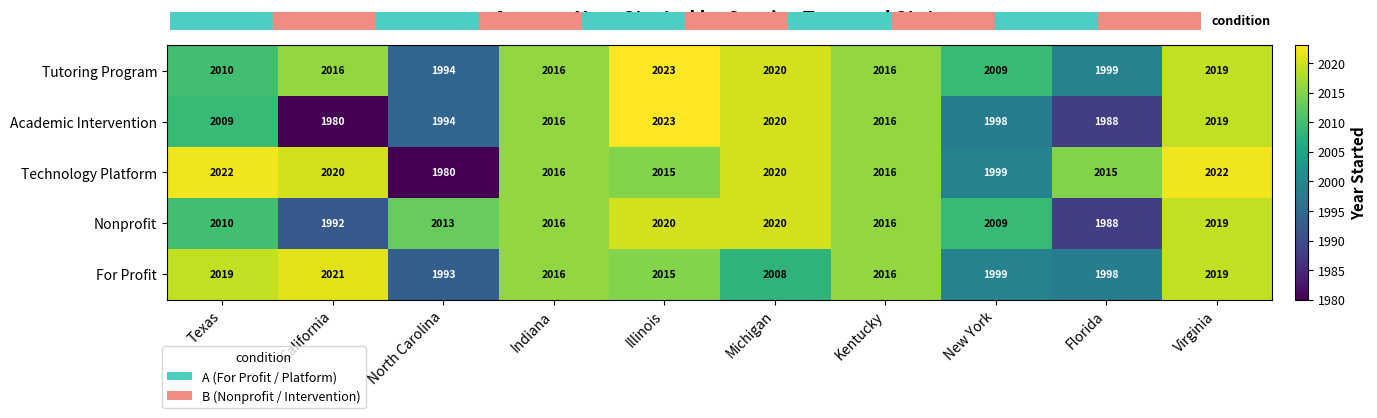

What is the total value across all series at Kentucky?

10080